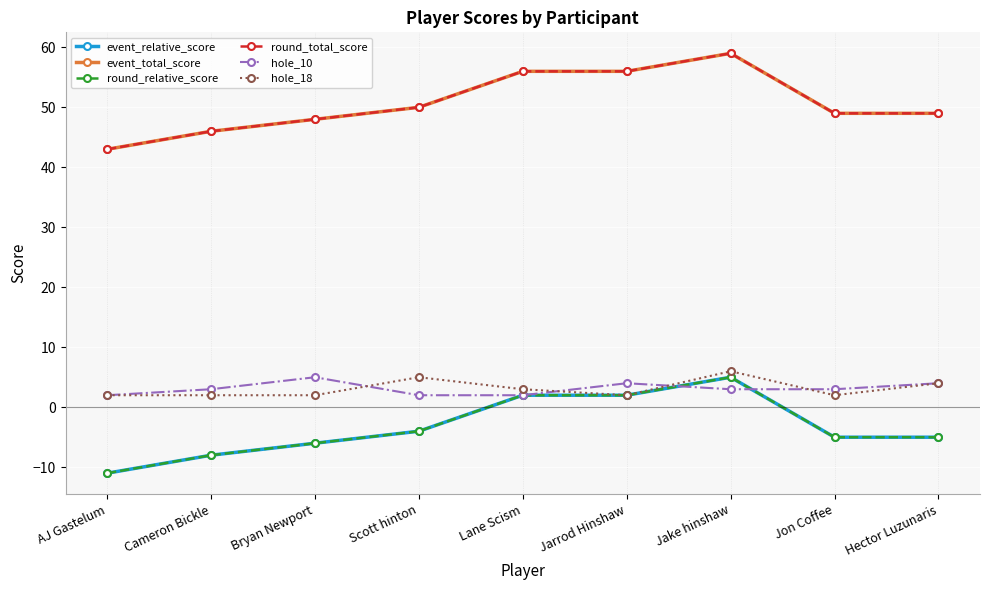

Is this an area chart (filled region under the line)?

No